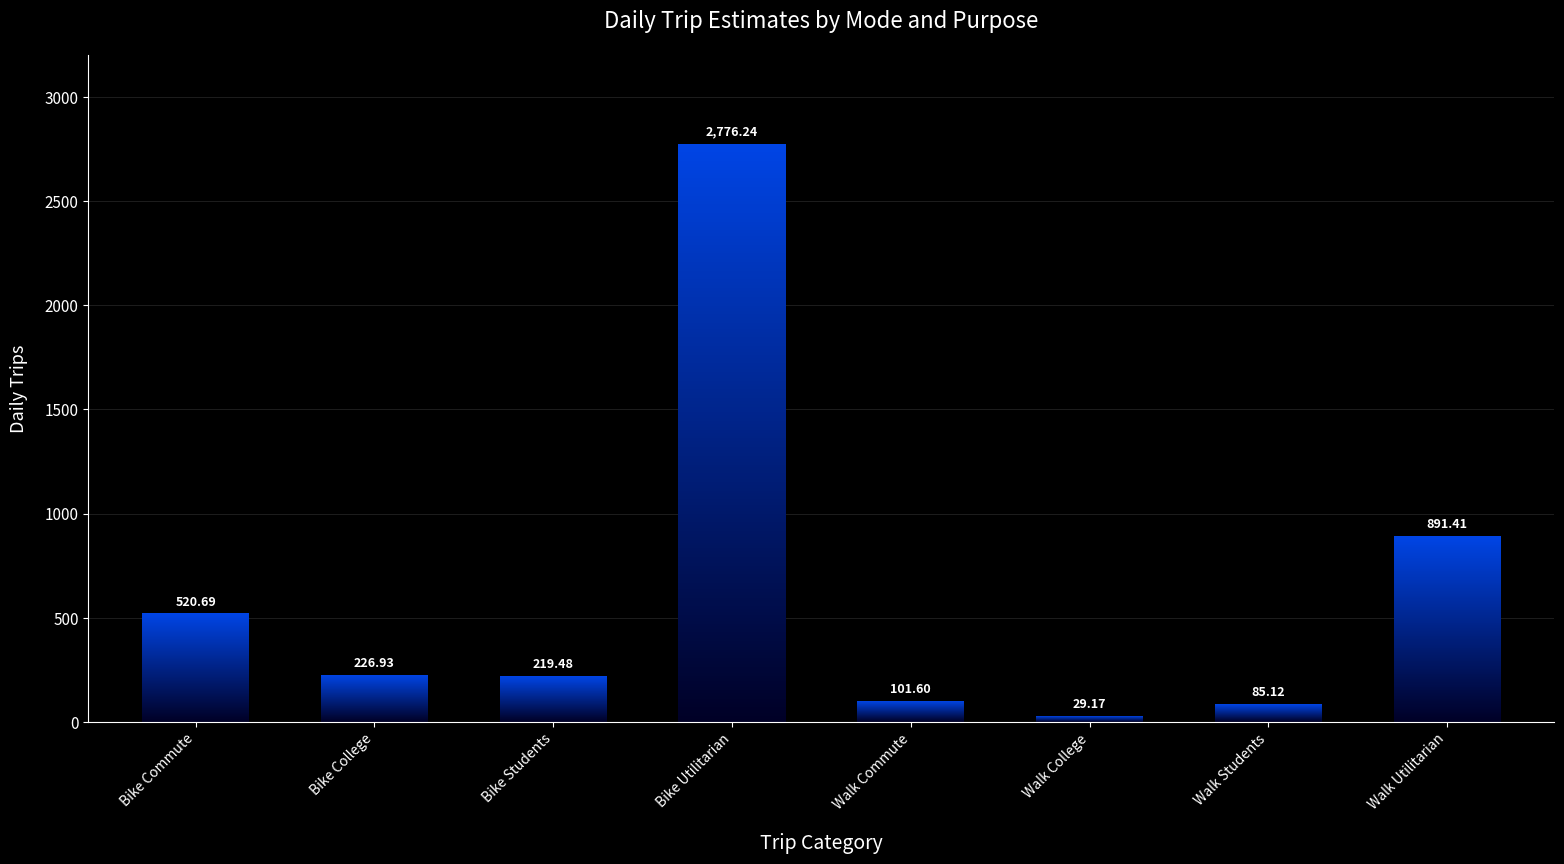

What position from the right is Walk Students?

2